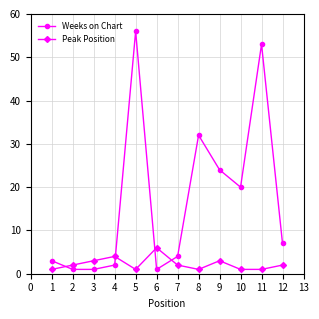

At which label does Weeks on Chart first exceed 7?

5